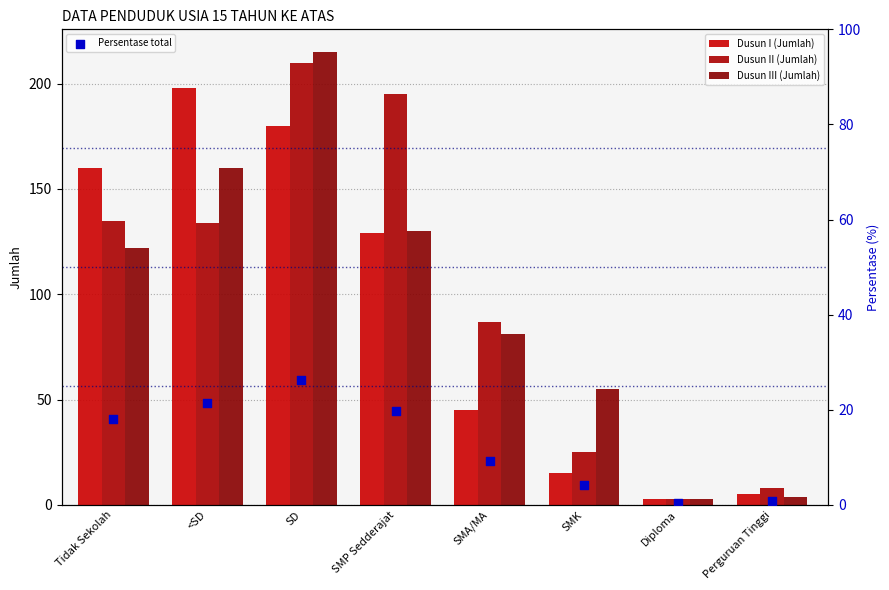

At which category is the sum across all series the highest?

SD